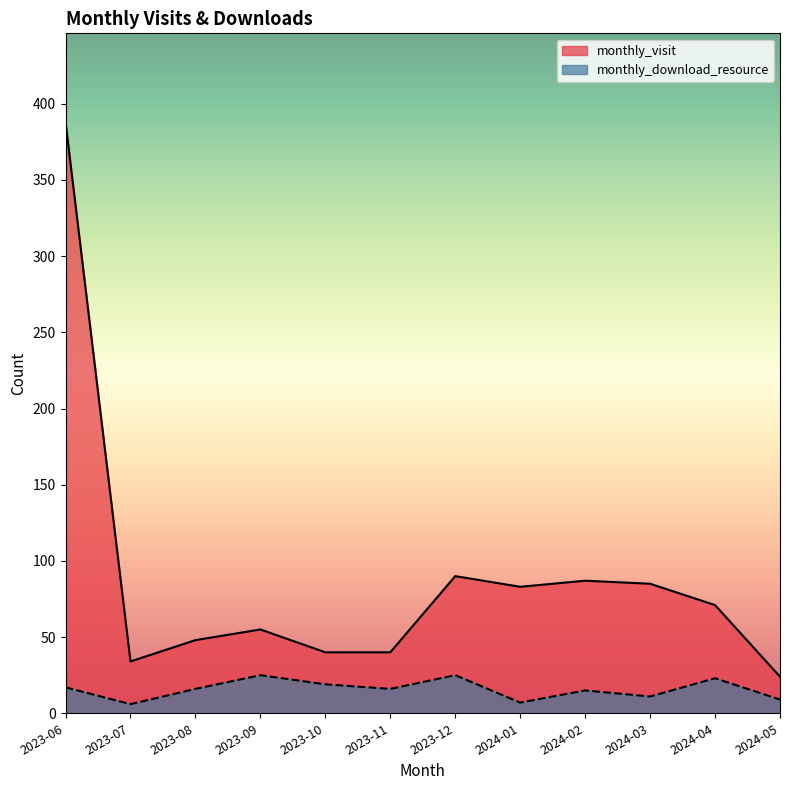

Which category has the highest value in the monthly_visit series?

2023-06